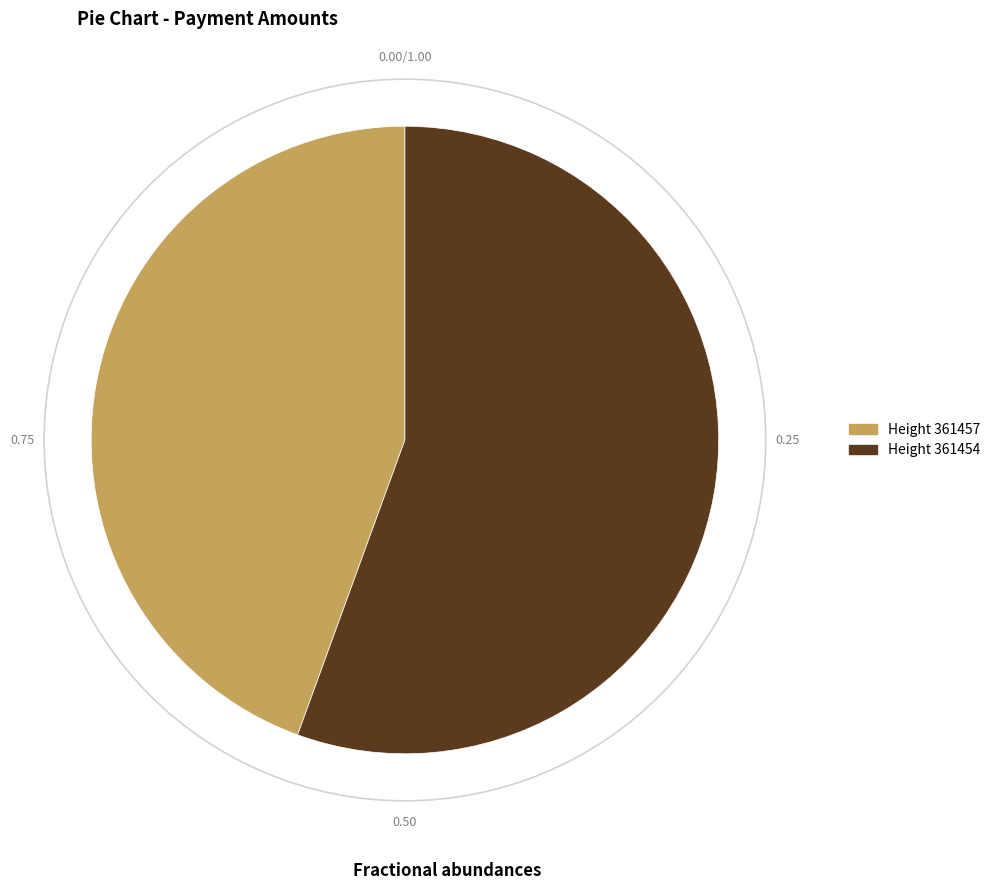

Which has a higher value, Height 361457 or Height 361454?

Height 361454